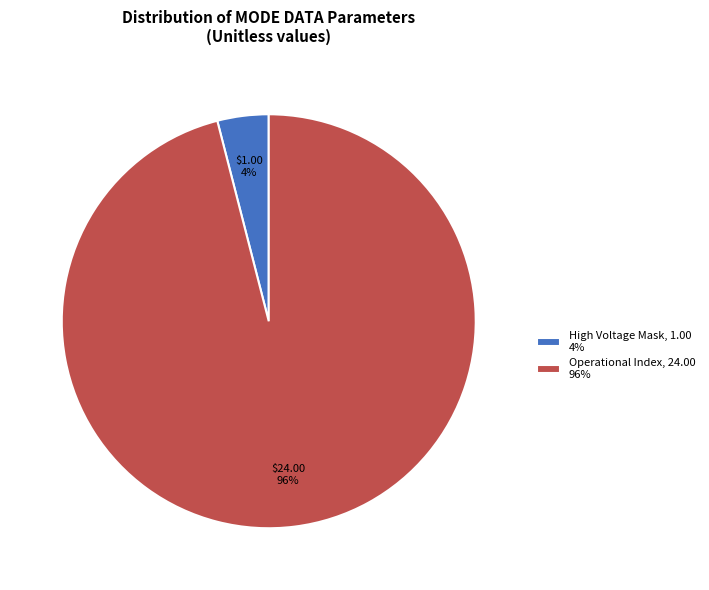

Which slice is the smallest?

High Voltage Mask, 1.00 4%